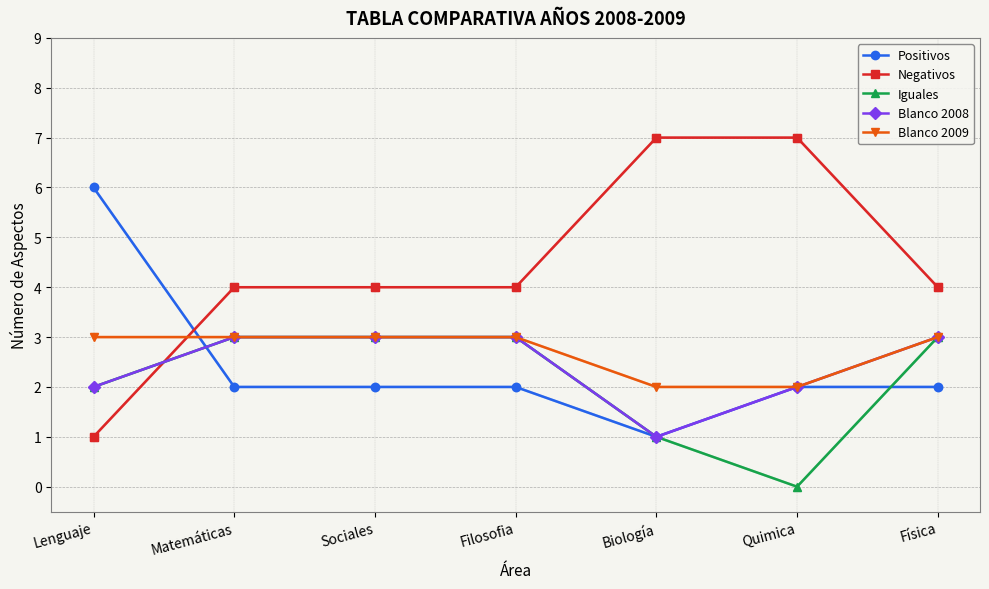

How many distinct data groups are displayed?

5